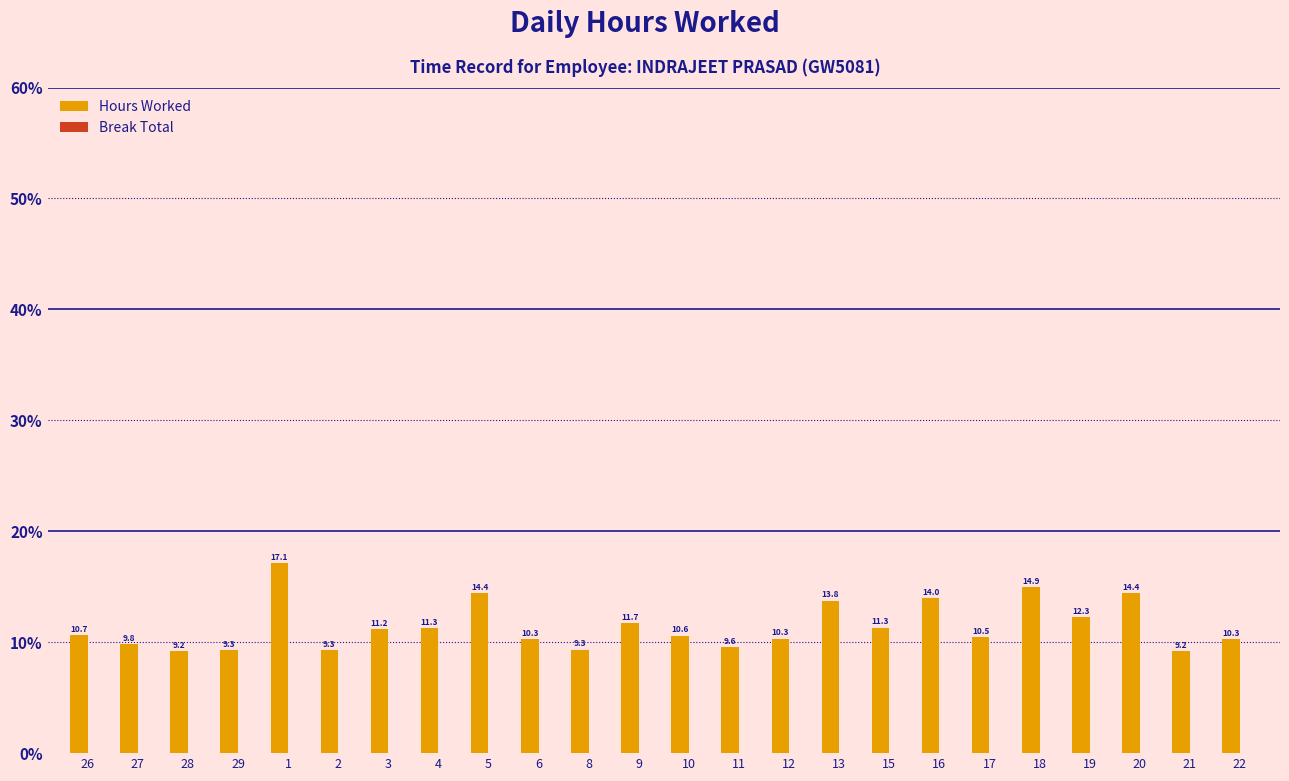

True or false: the data shows 9.8 at 27.

True